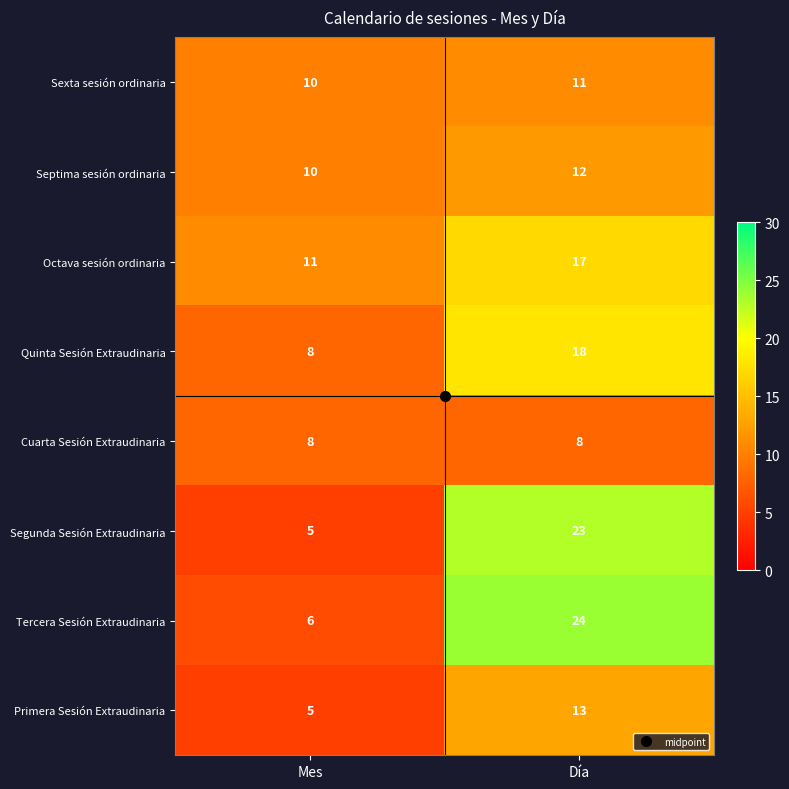

What is the minimum value shown in the chart?

5